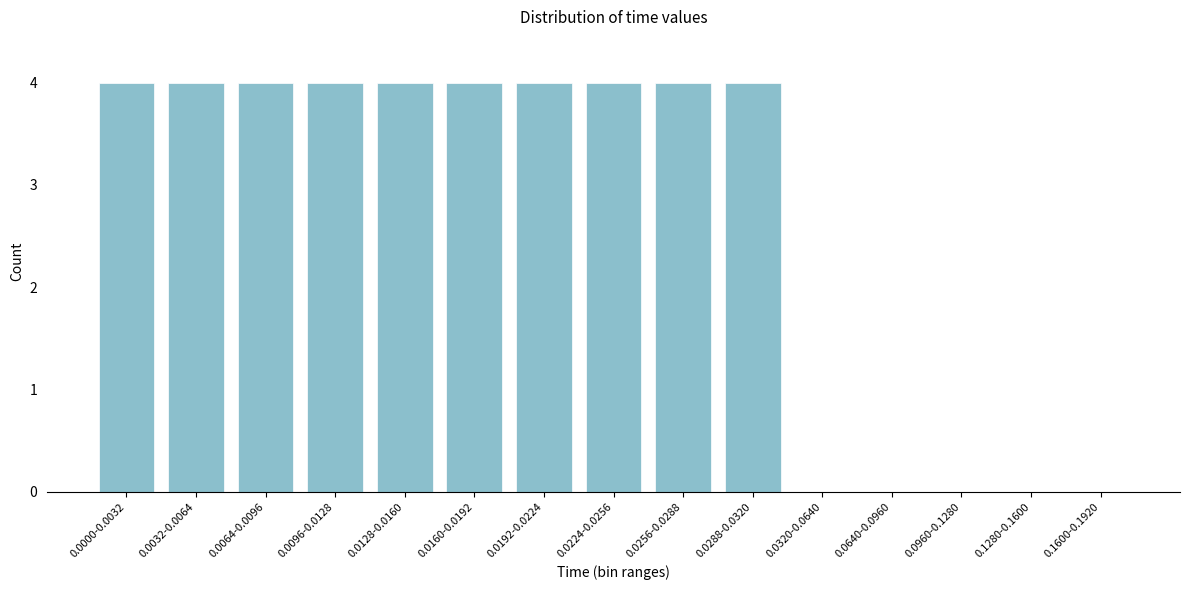

Reading right to left, transcribe all the data shown in this chart.

0.1600-0.1920=0	0.1280-0.1600=0	0.0960-0.1280=0	0.0640-0.0960=0	0.0320-0.0640=0	0.0288-0.0320=4	0.0256-0.0288=4	0.0224-0.0256=4	0.0192-0.0224=4	0.0160-0.0192=4	0.0128-0.0160=4	0.0096-0.0128=4	0.0064-0.0096=4	0.0032-0.0064=4	0.0000-0.0032=4